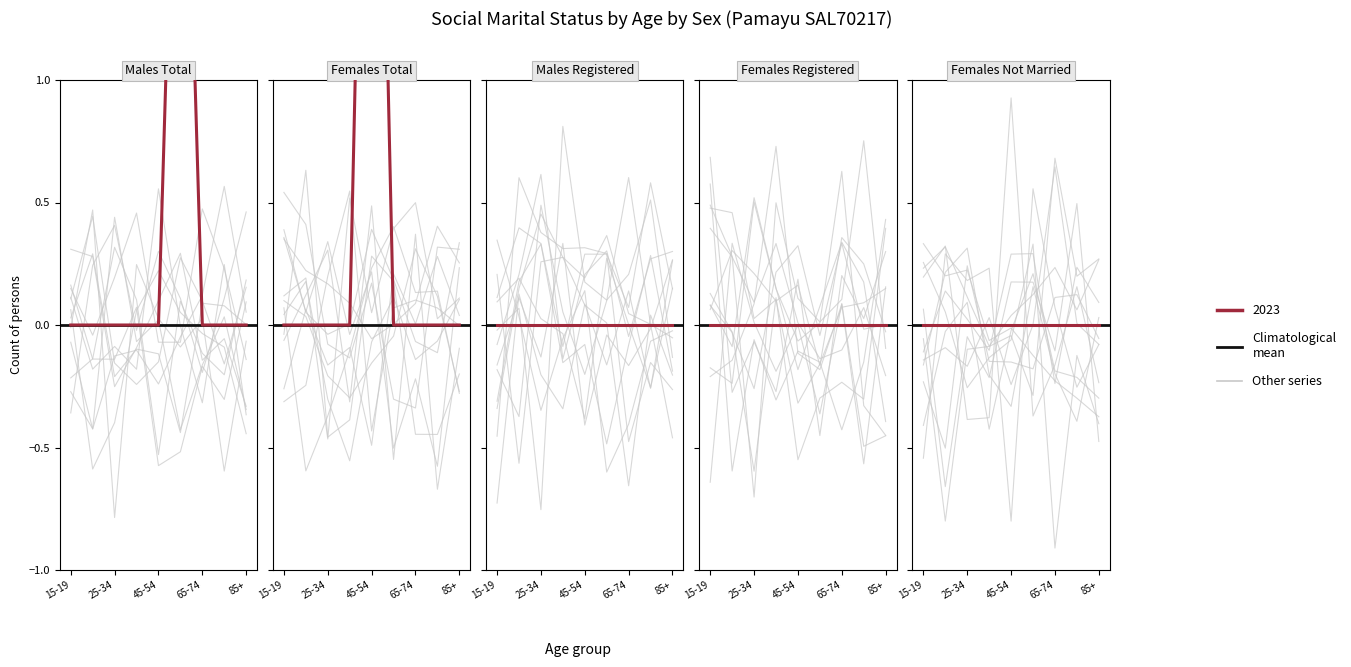

At how many categories does at least one series exceed 1?

2